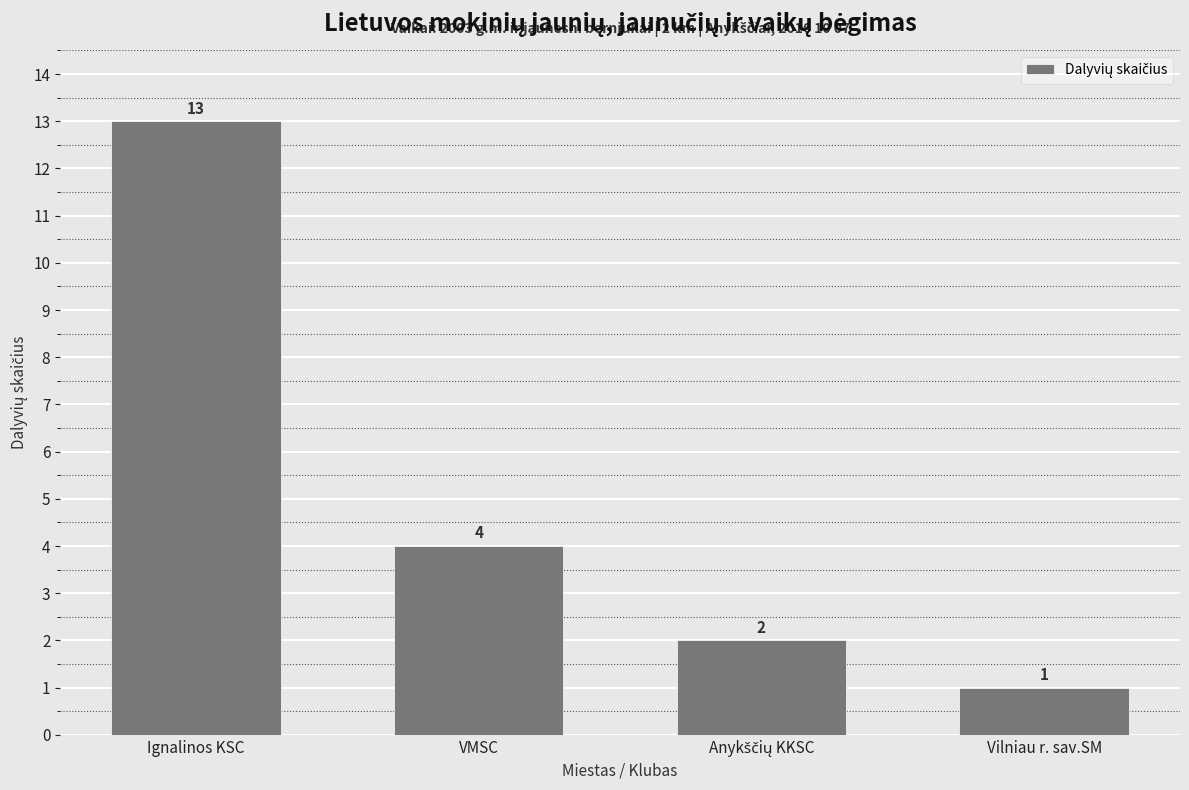

What is the difference between the maximum and minimum values?

12